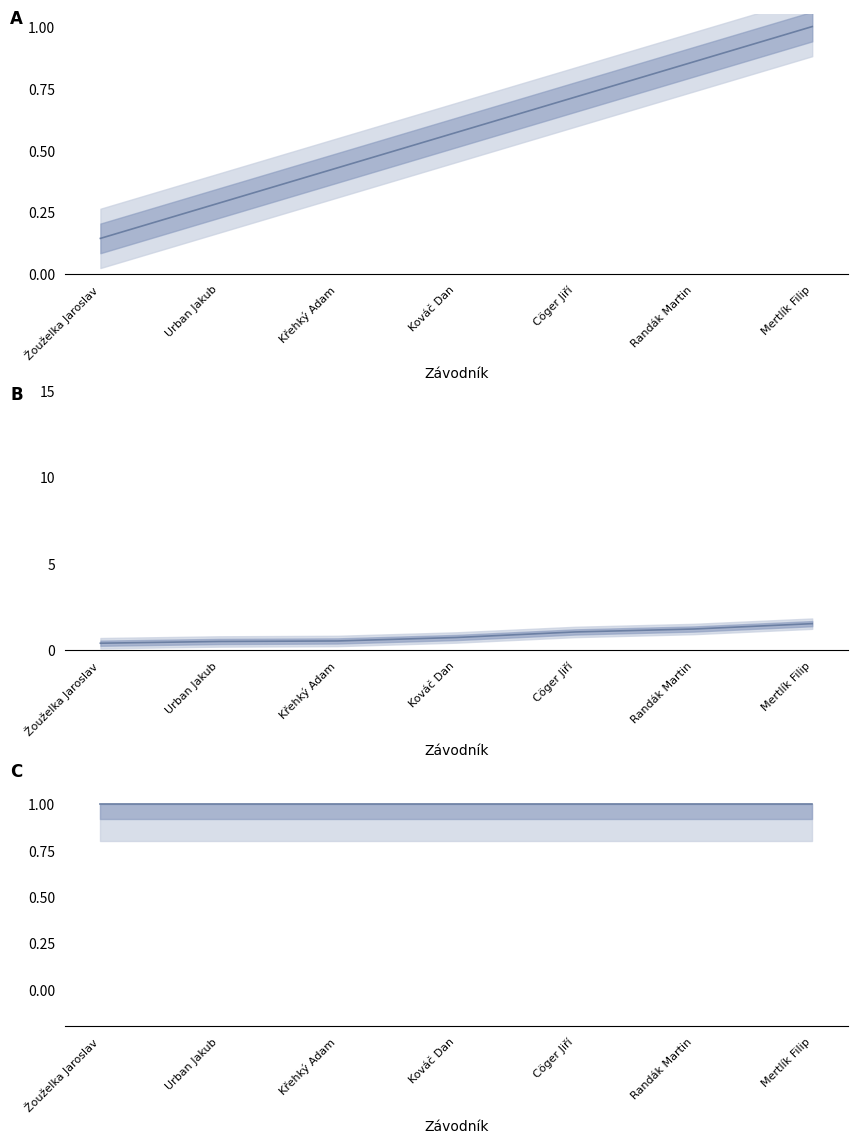

Which series has the largest total across all categories?

Vítr